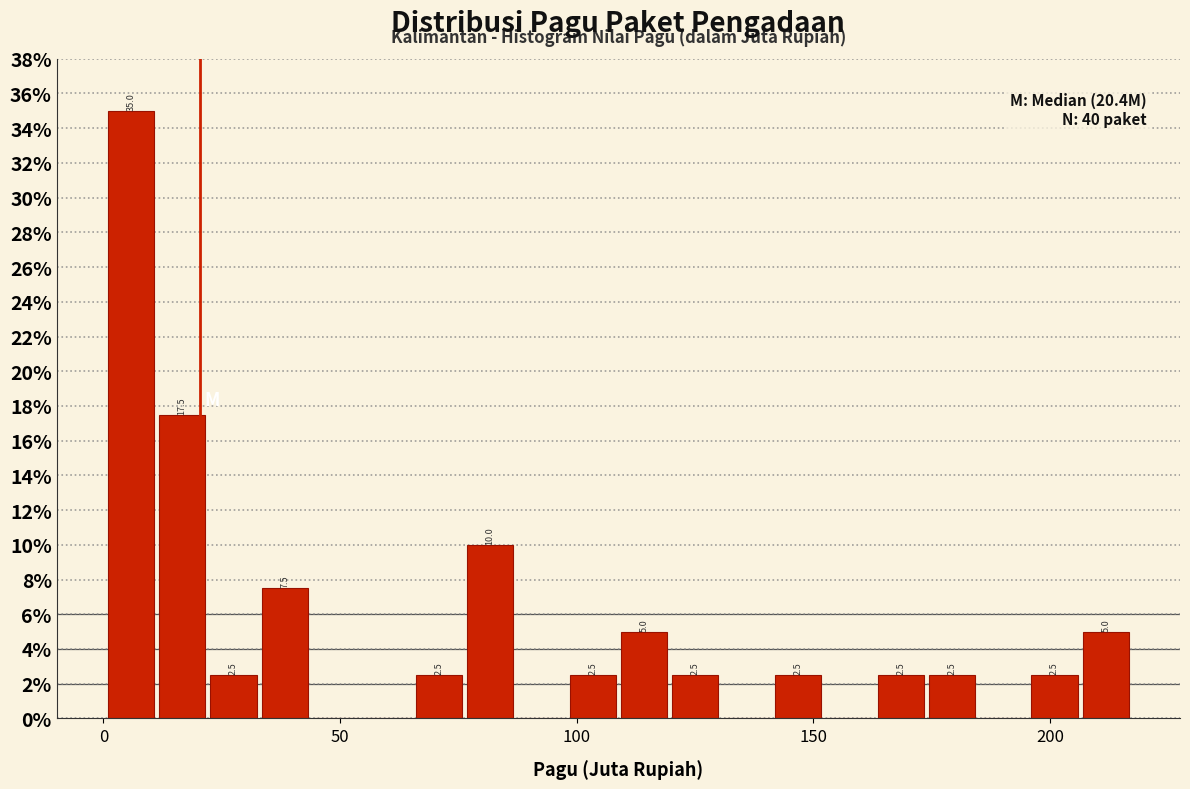

Around what value on the x-axis is the tallest bar? Give the approximate position of its centre, as read against the axis.

5